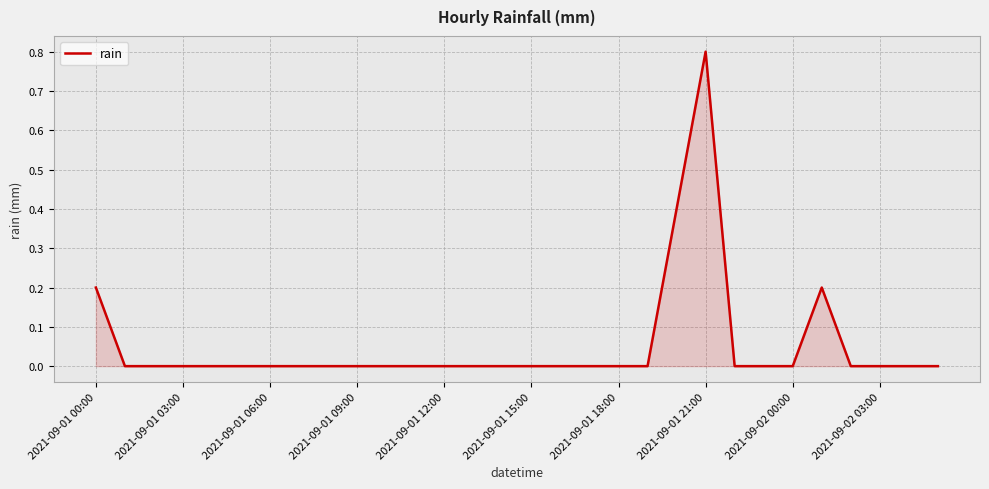

What is the difference between the maximum and minimum values?

0.8